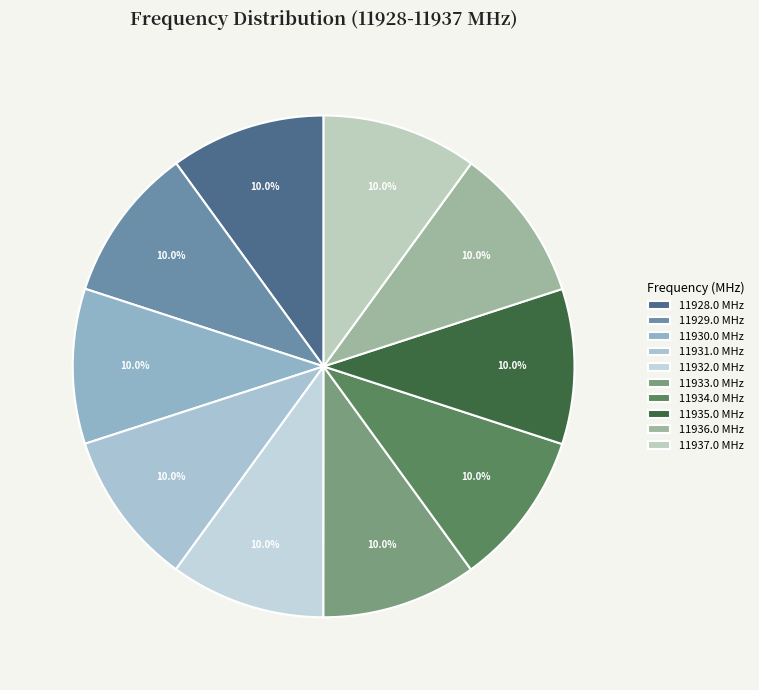

Is there any slice that represents more than half of the pie?

No